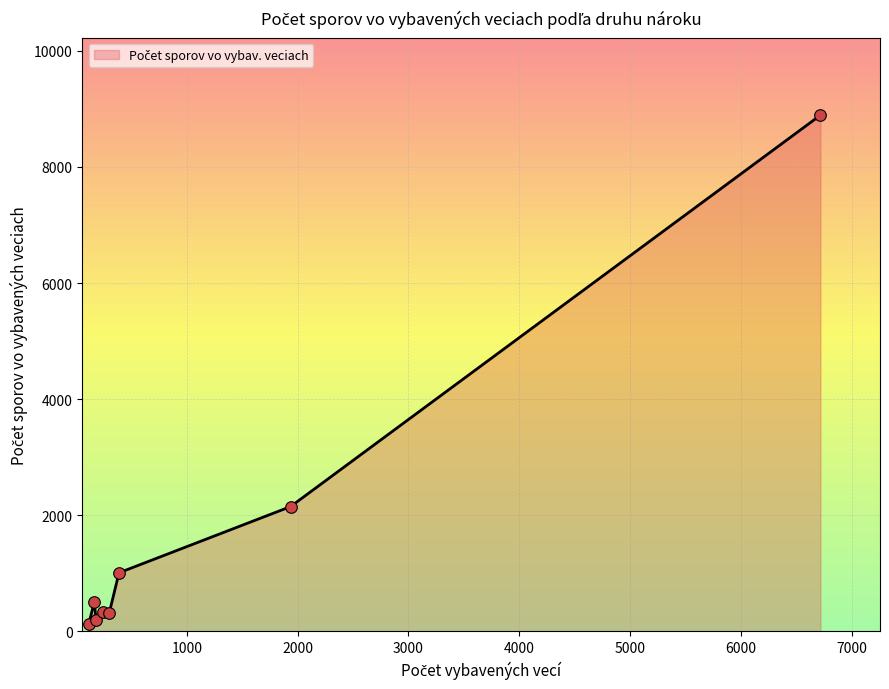

What is the greatest value displayed?

8893